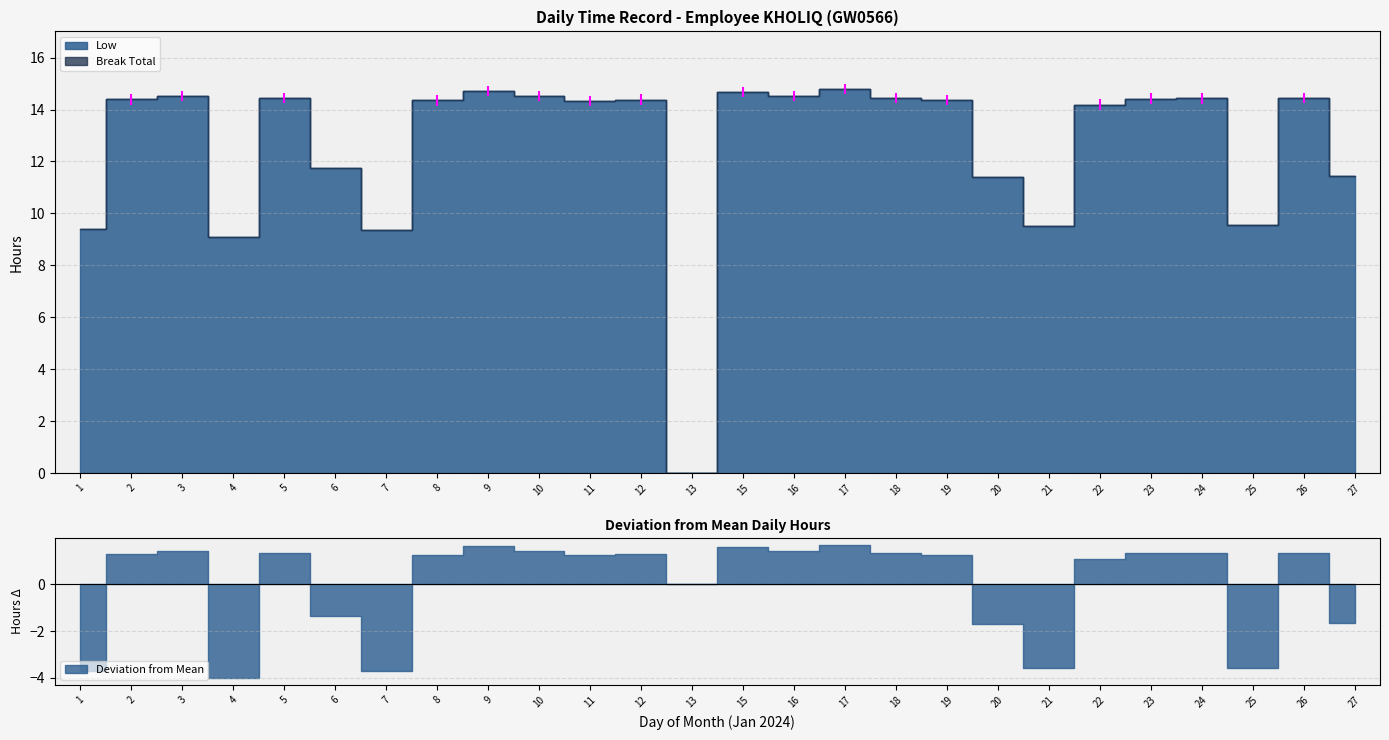

What is the value of the Low point at the 17th from the left?

14.4